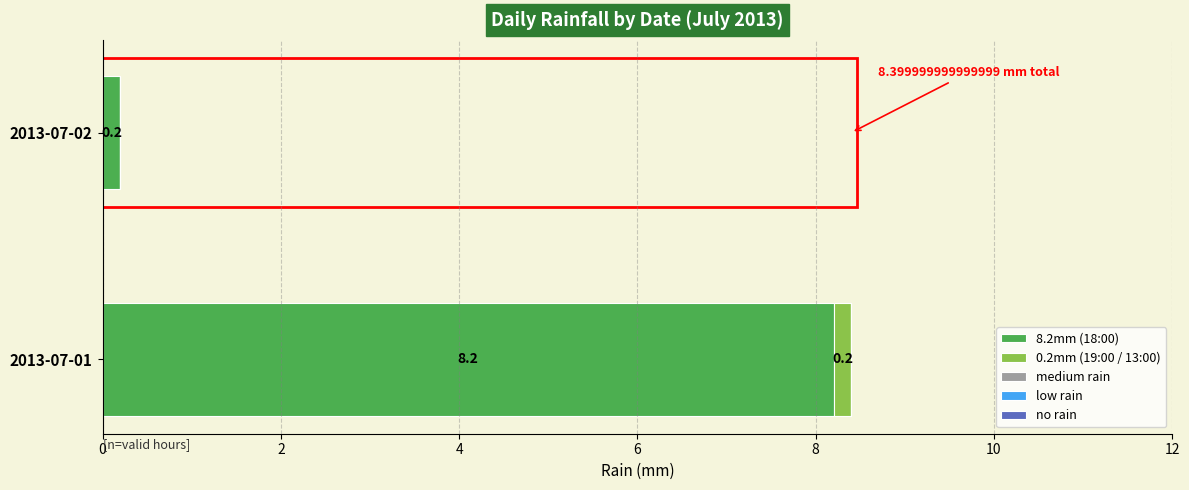

At which category is the sum across all series the highest?

2013-07-01